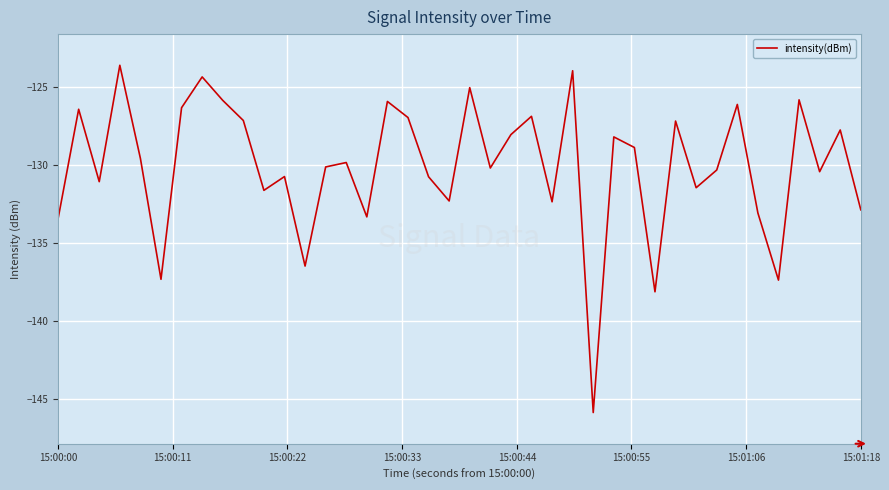

What is the sum of all values?

-5202.3